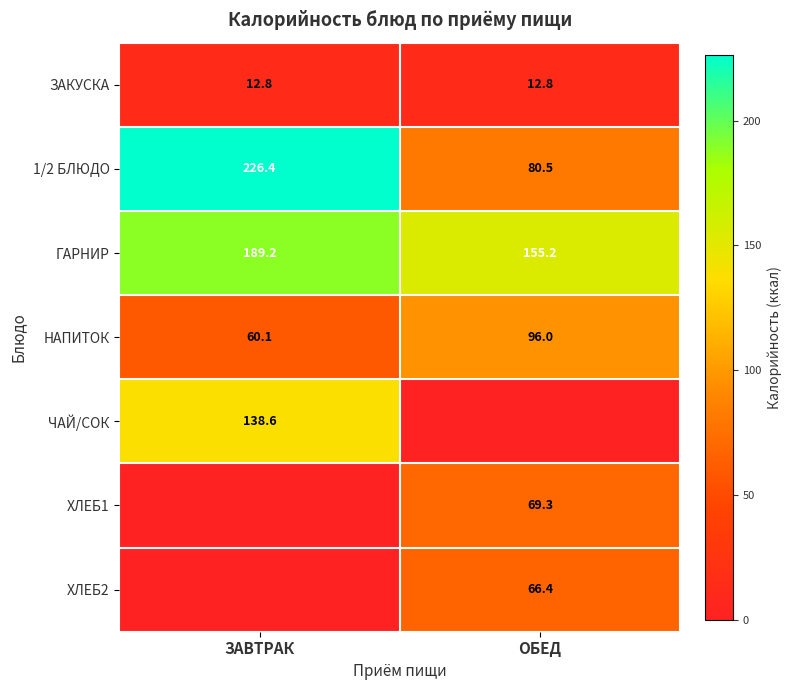

Where does the 1/2 БЛЮДО series first go above 226?

ЗАВТРАК